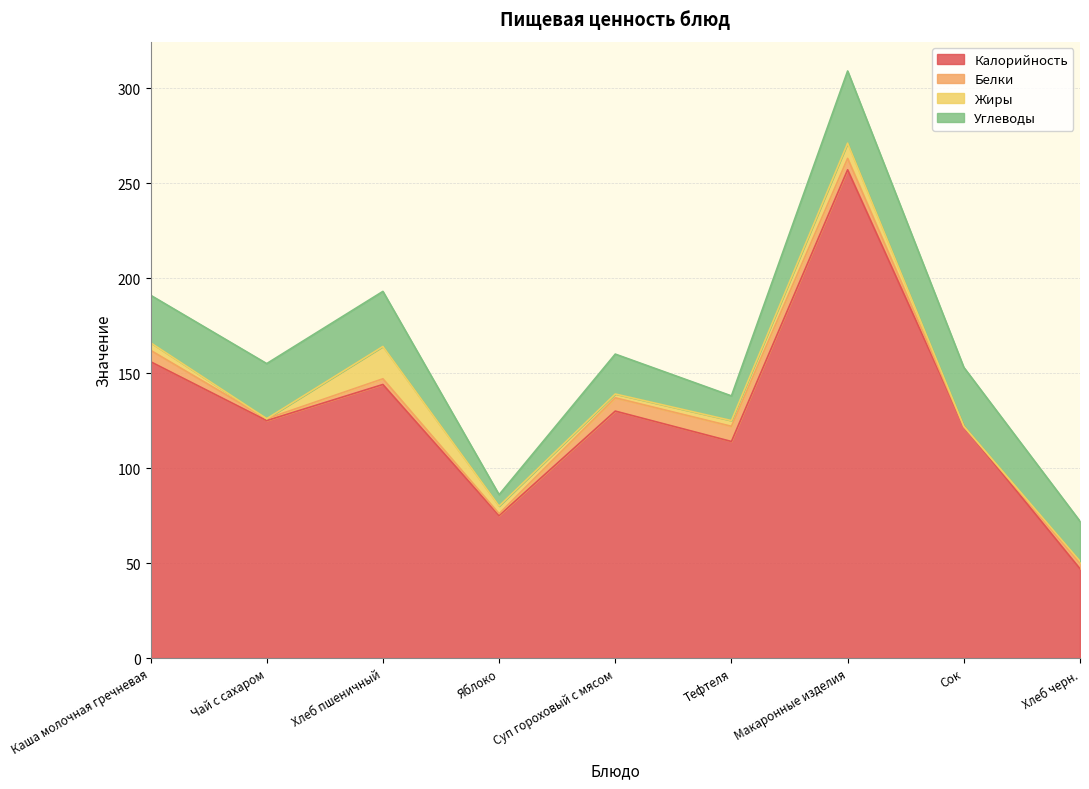

How many data points in Углеводы are less than 25?

4